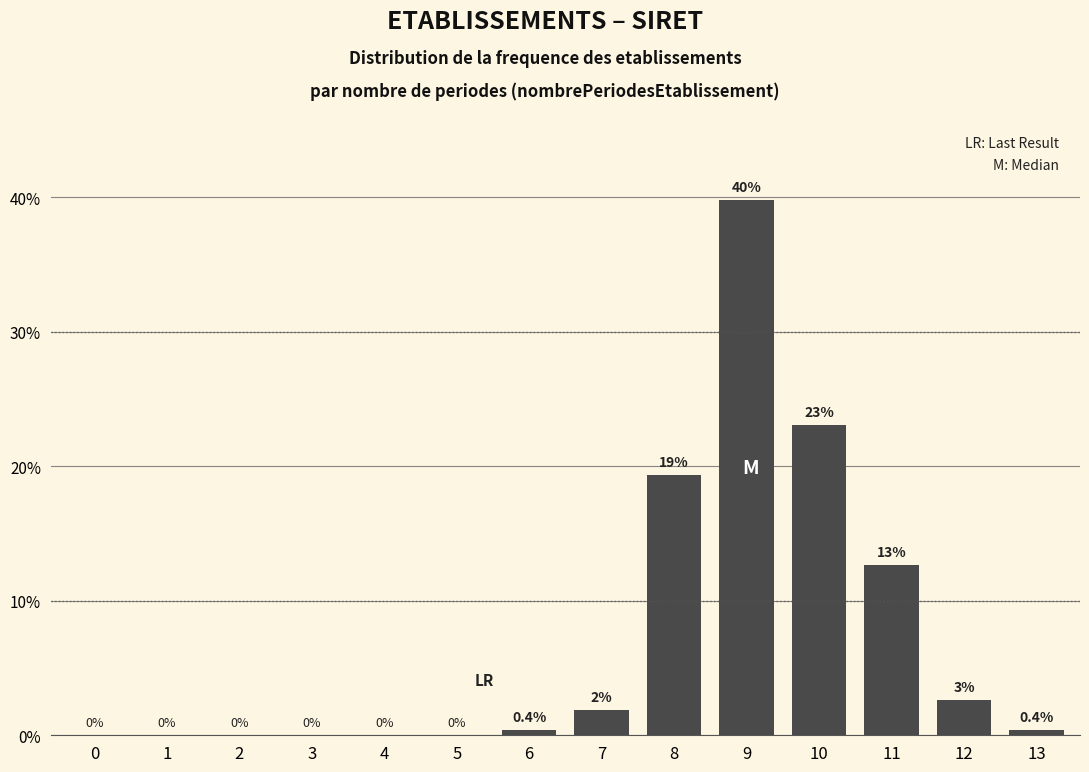

Is it true that the value at 5 is 0.0?

True